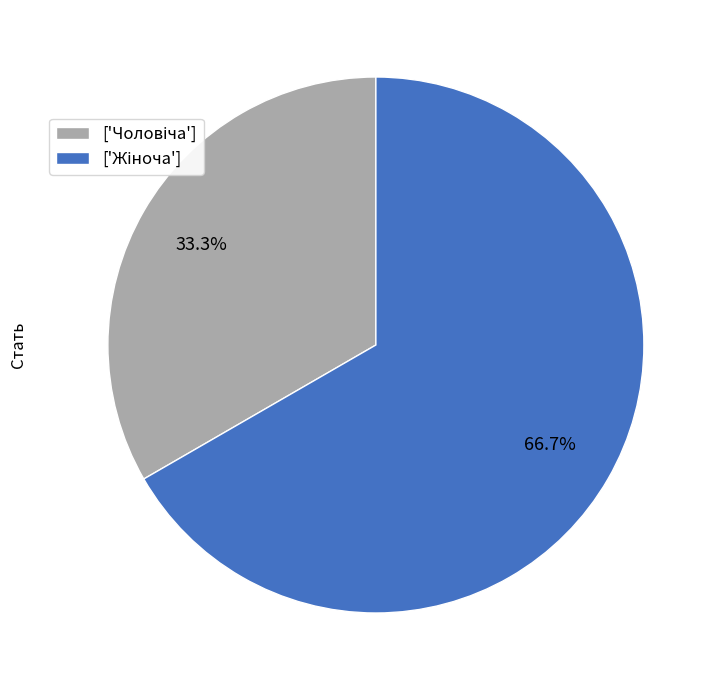

Is there a majority slice in this chart?

Yes